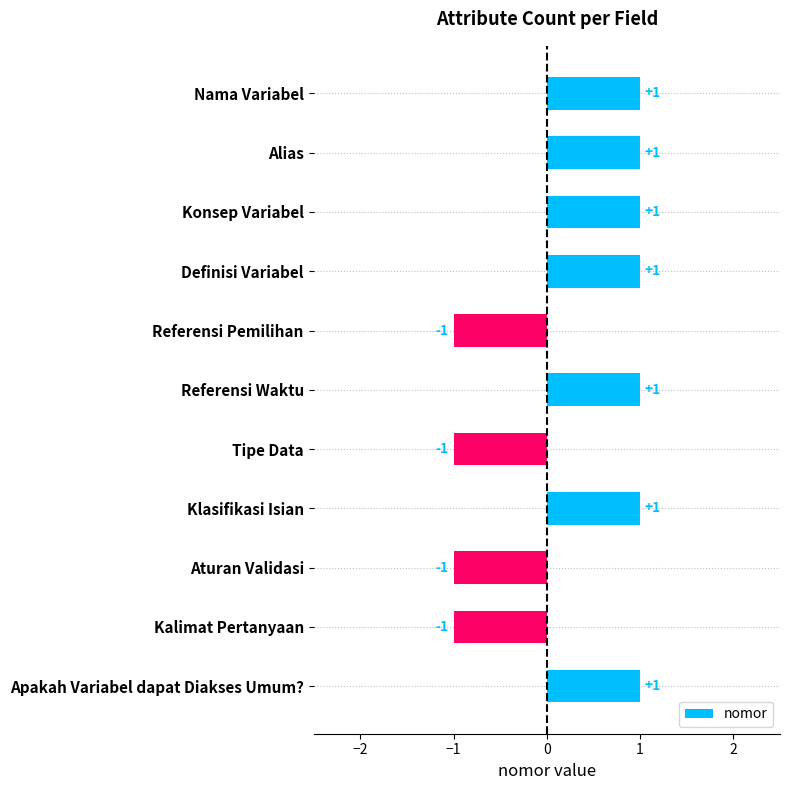

Count the values in the range -1 to 1.

11